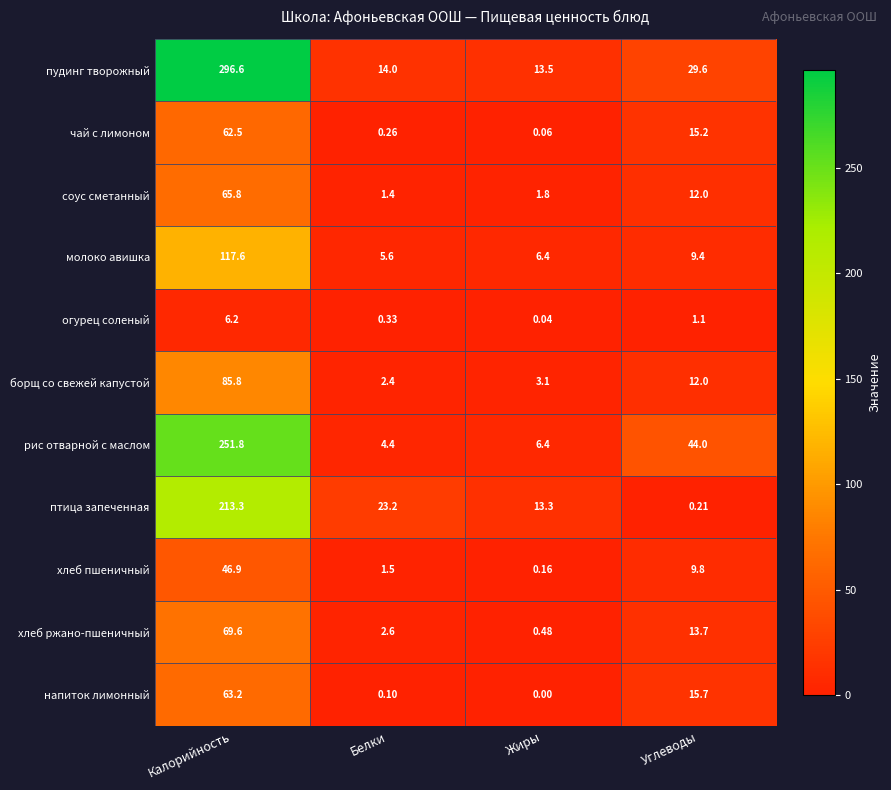

At which category does the chart reach its minimum across all series?

Жиры